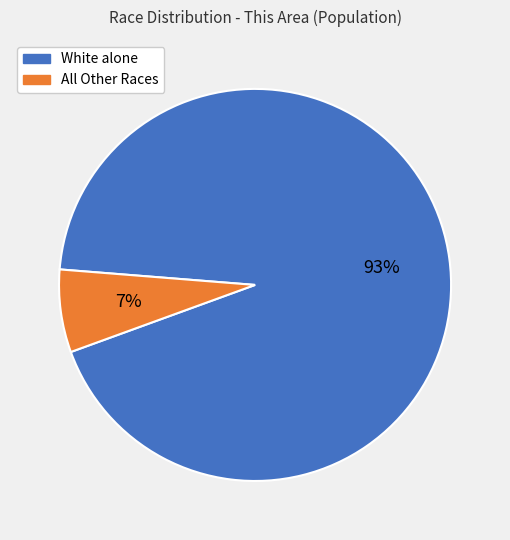

Is there a majority slice in this chart?

Yes